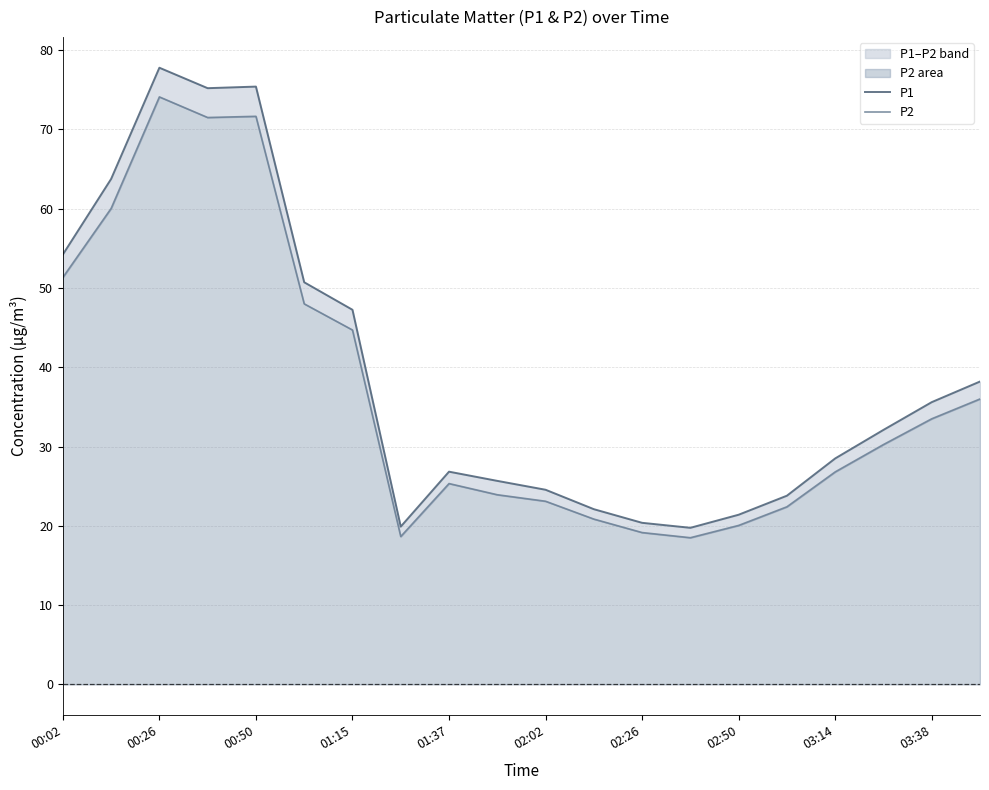

What is the sum of the P1 values at 17 and 11?

54.2